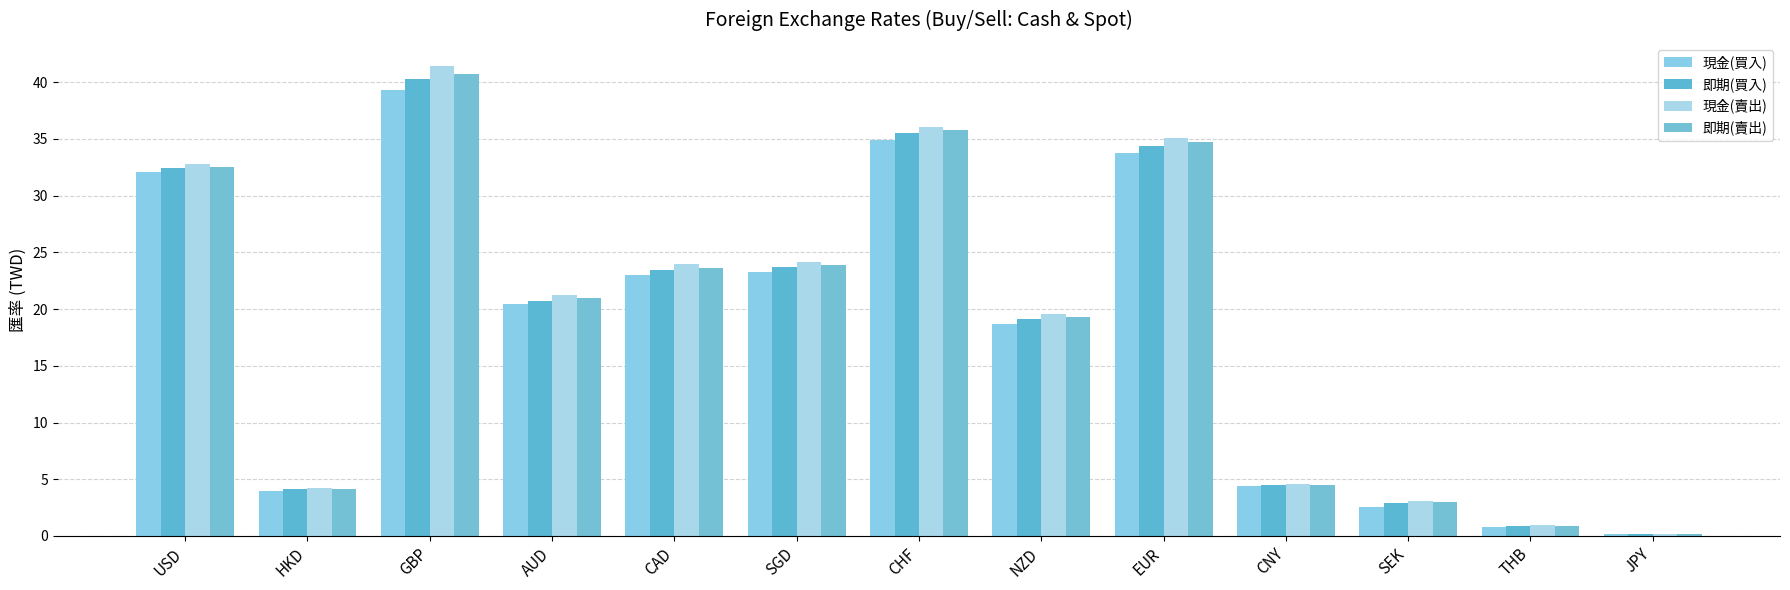

List the series in order of their overall mean, highest first.

現金(賣出), 即期(賣出), 即期(買入), 現金(買入)